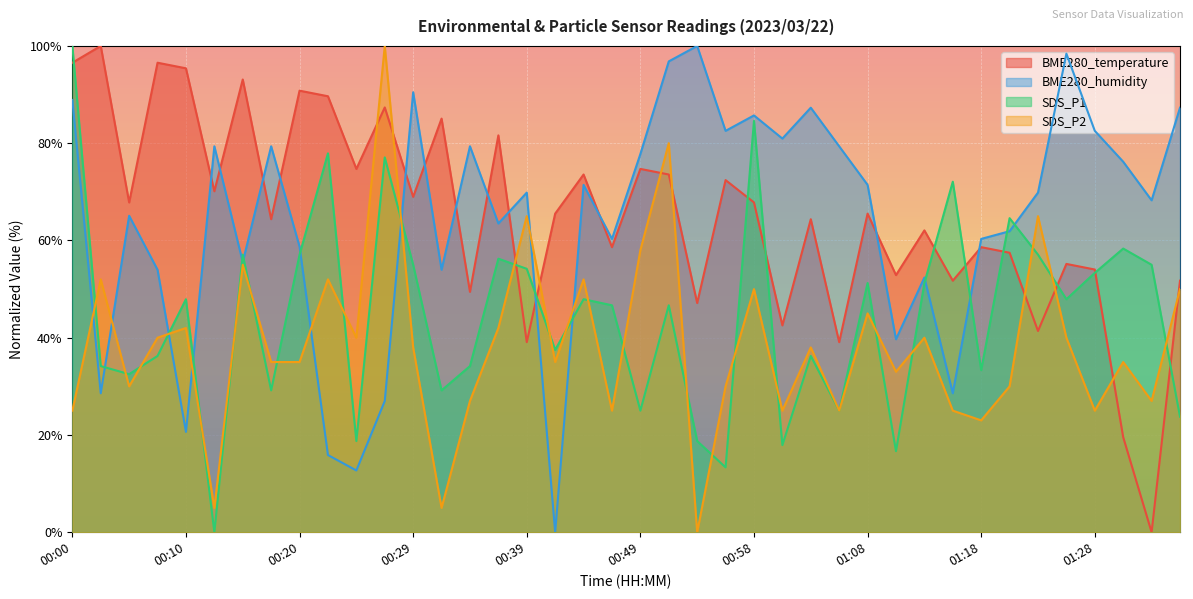

Where is BME280_humidity nearest to the value 50?

01:13